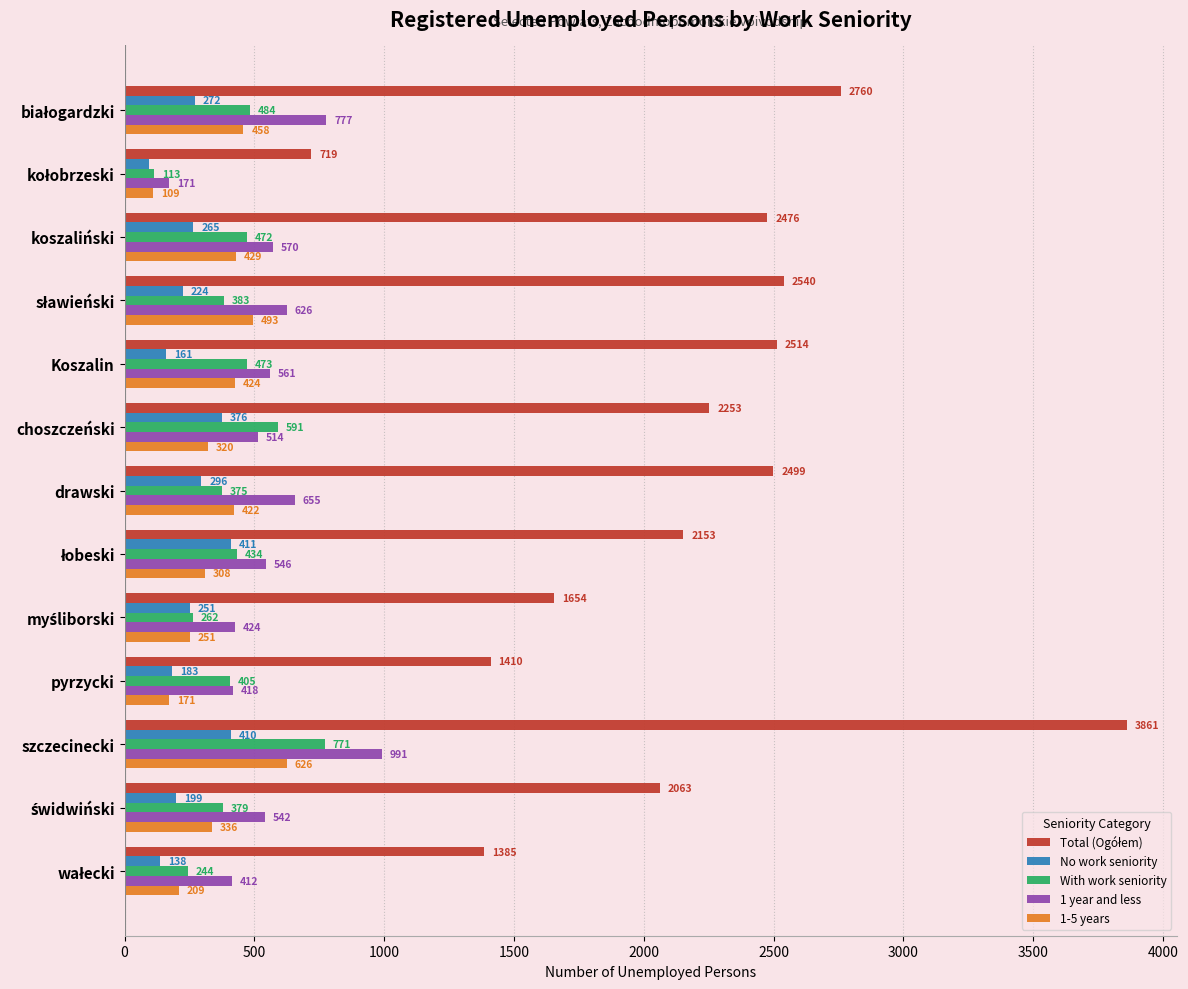

At which category is the sum across all series the highest?

szczecinecki